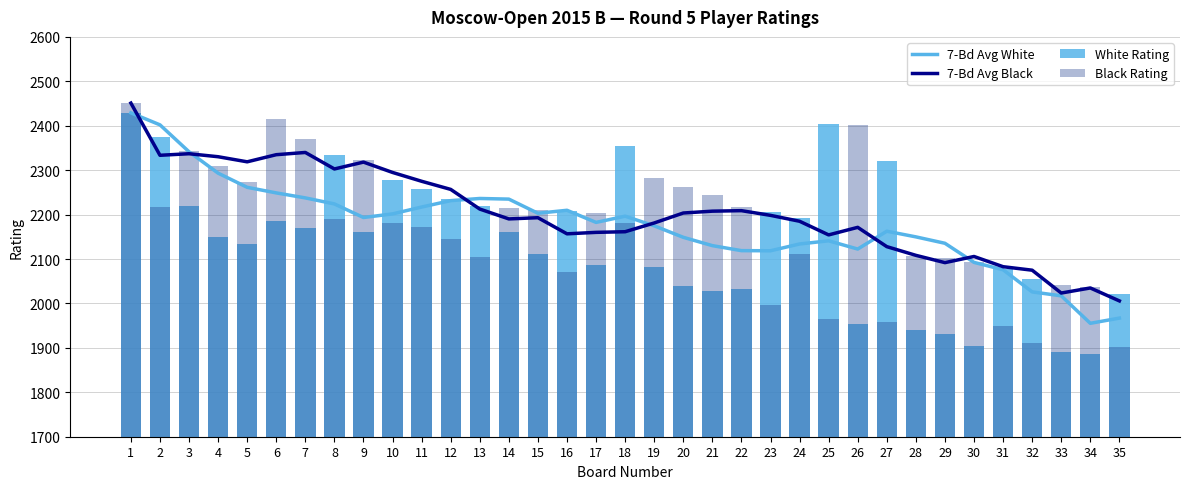

What is the difference between the second highest and minimum values in the 7-Bd Avg White series?

446.7